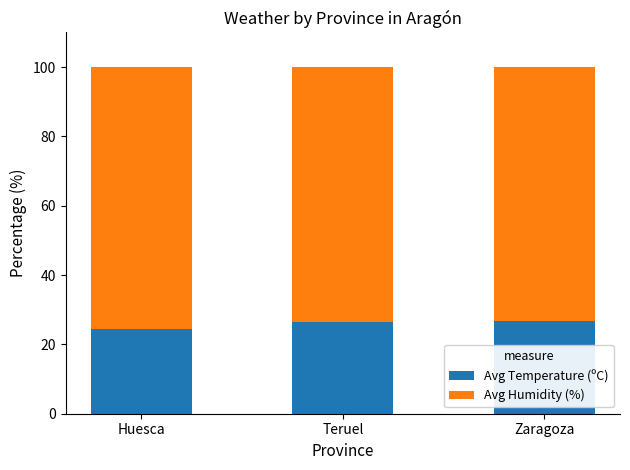

True or false: Avg Temperature (ºC) has a value of 45.6 at Zaragoza.

False